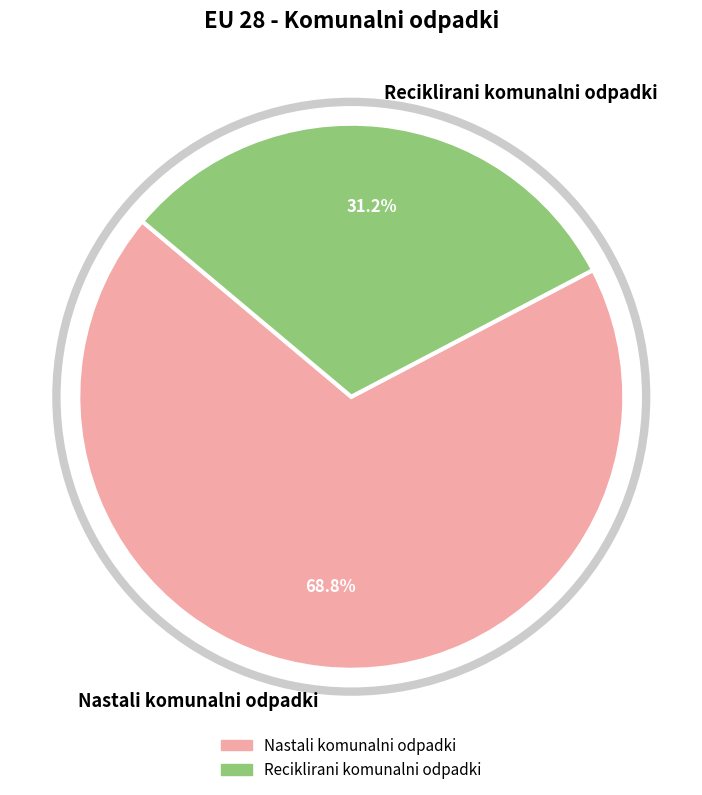

Combined, do Nastali komunalni odpadki and Reciklirani komunalni odpadki account for over 50%?

Yes